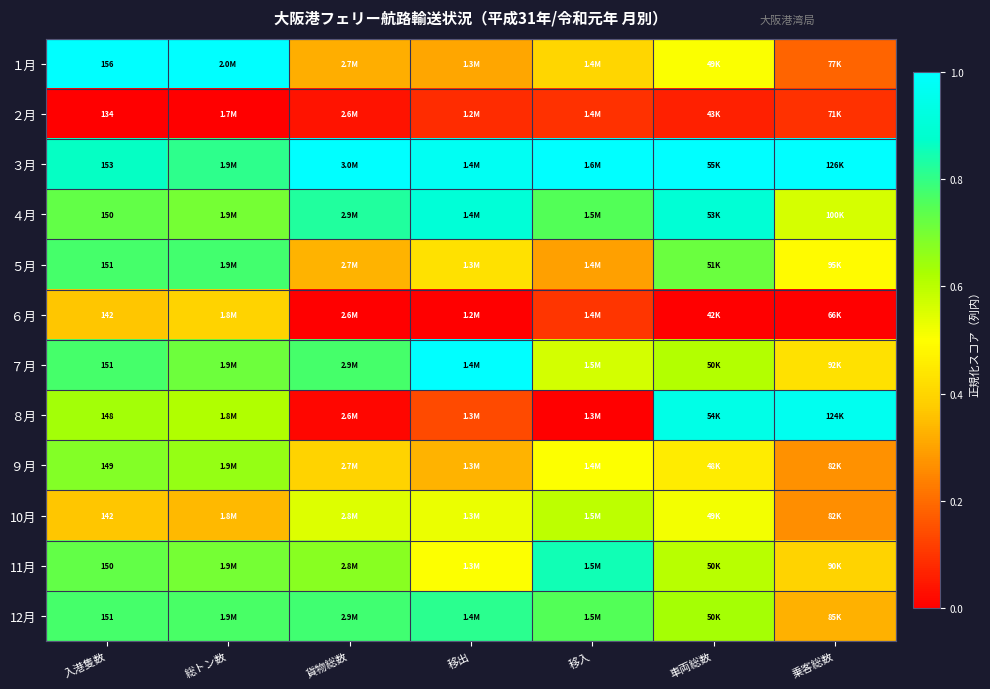

Which category has the lowest value in the ４月 series?

乗客総数